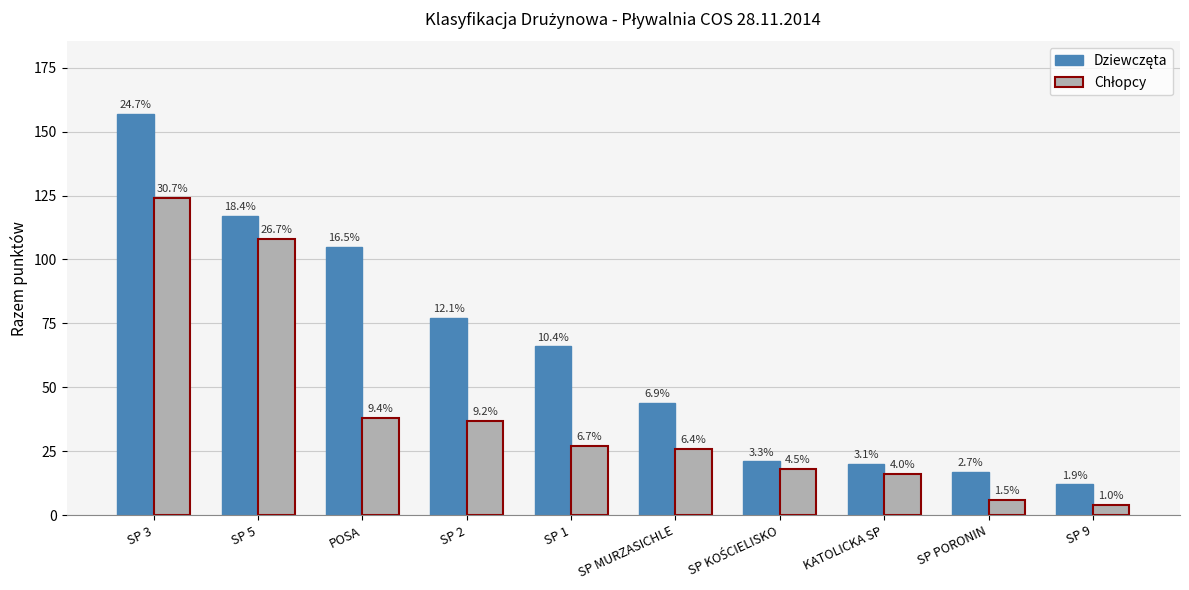

Does the chart contain any negative values?

No